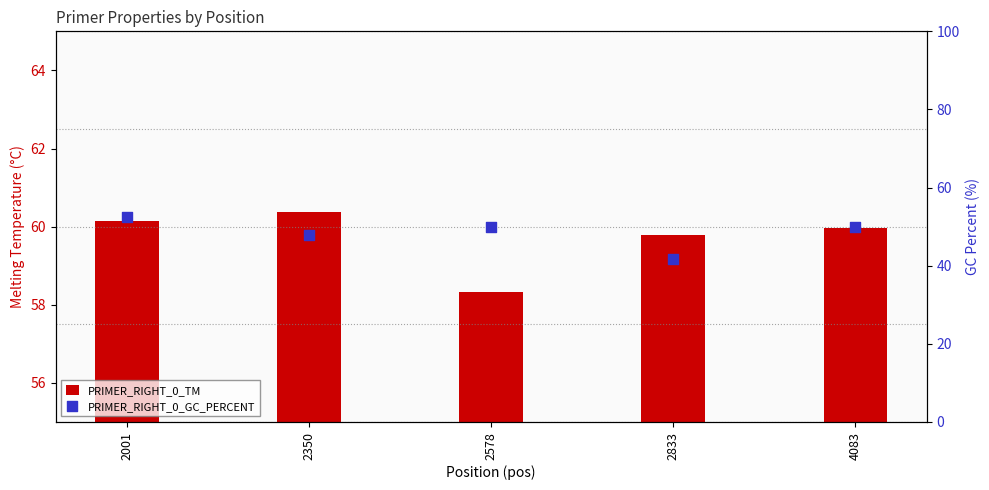

Which series has the widest spread of Y values?

PRIMER_RIGHT_0_GC_PERCENT